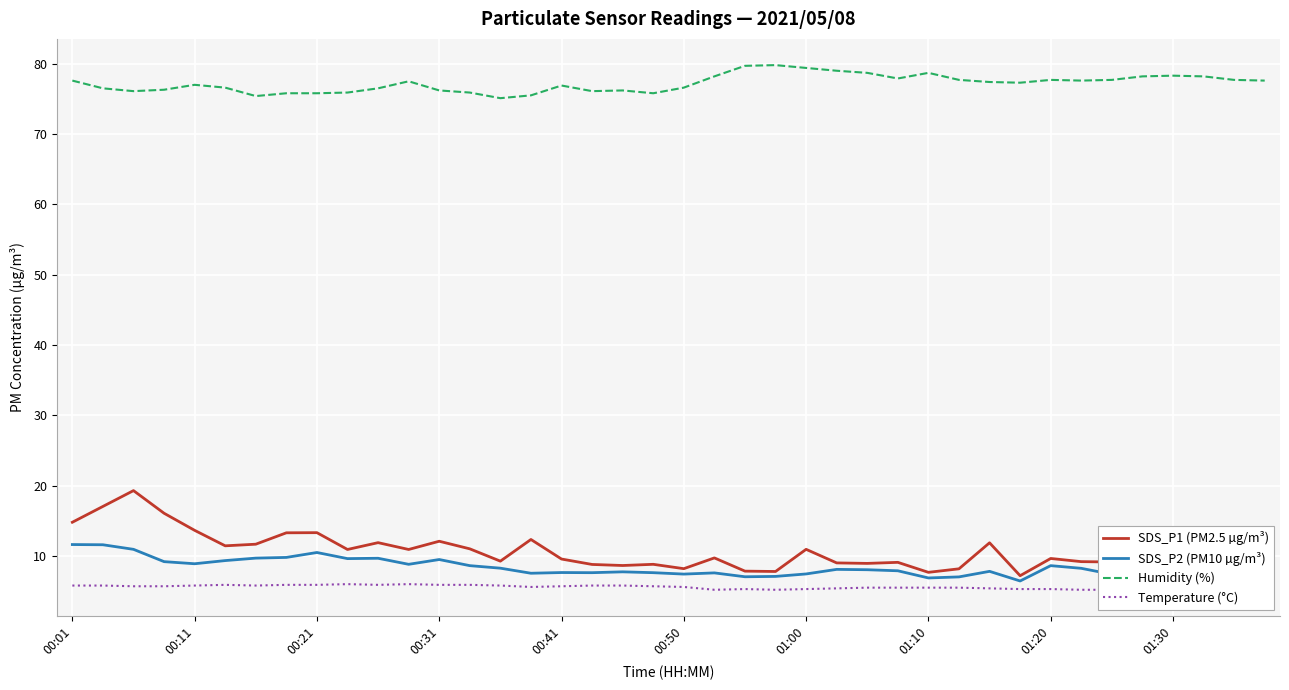

What are all the series names shown in the legend?

SDS_P1 (PM2.5 µg/m³), SDS_P2 (PM10 µg/m³), Humidity (%), Temperature (°C)